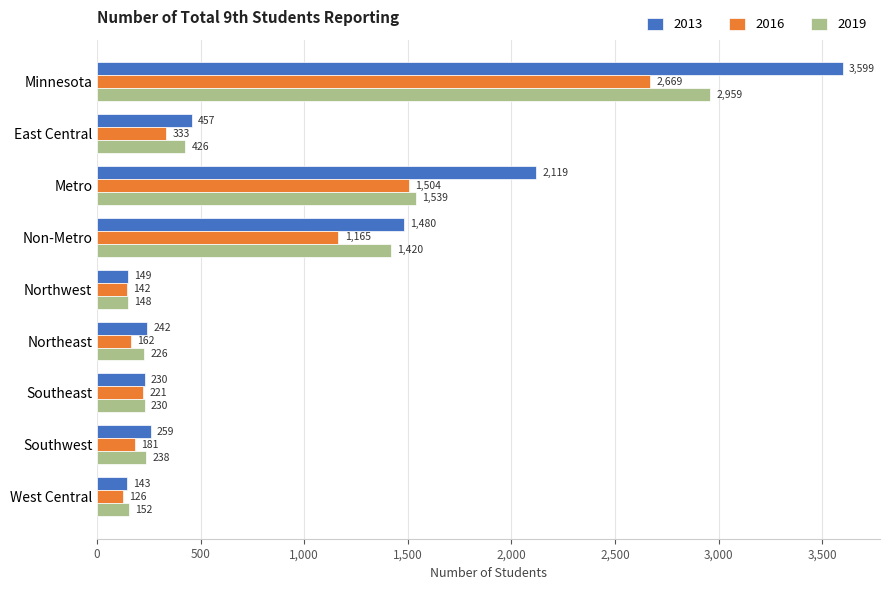

List the labels in order of 2019 value, largest first.

Minnesota, Metro, Non-Metro, East Central, Southwest, Southeast, Northeast, West Central, Northwest